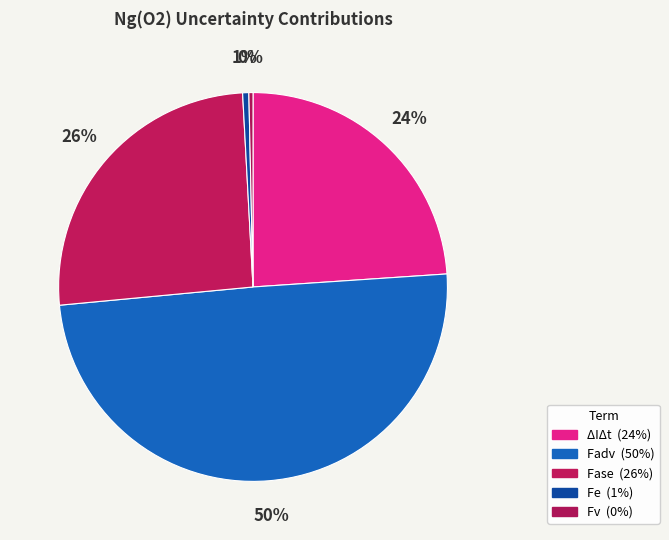

How many segments does this pie chart have?

5